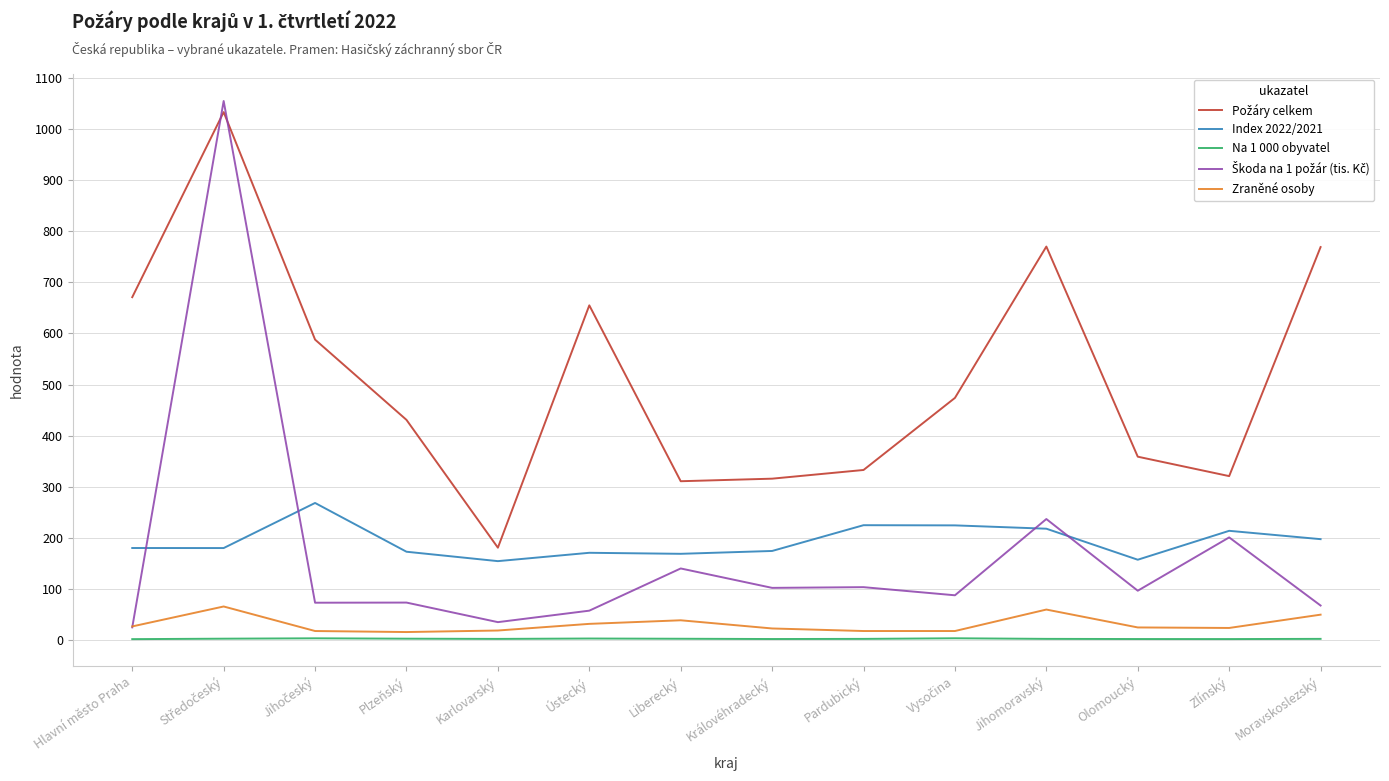

The Zraněné osoby series shows 50.0 at Moravskoslezský. True or false?

True